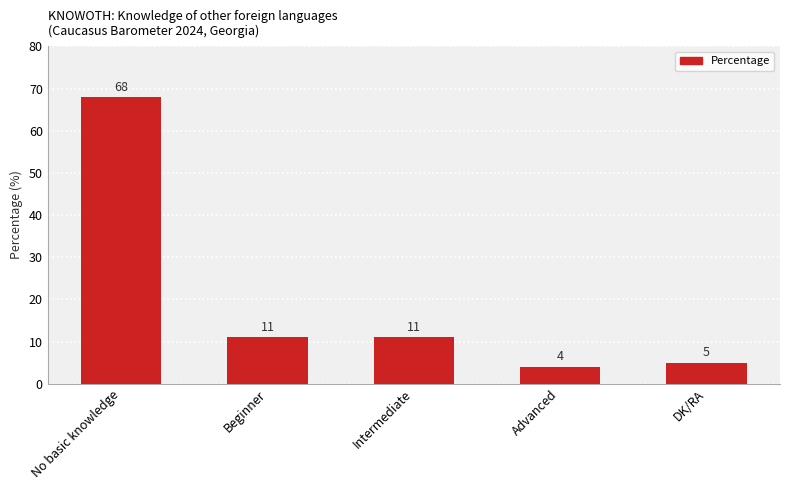

The chart shows a value of 11 at Beginner. True or false?

True